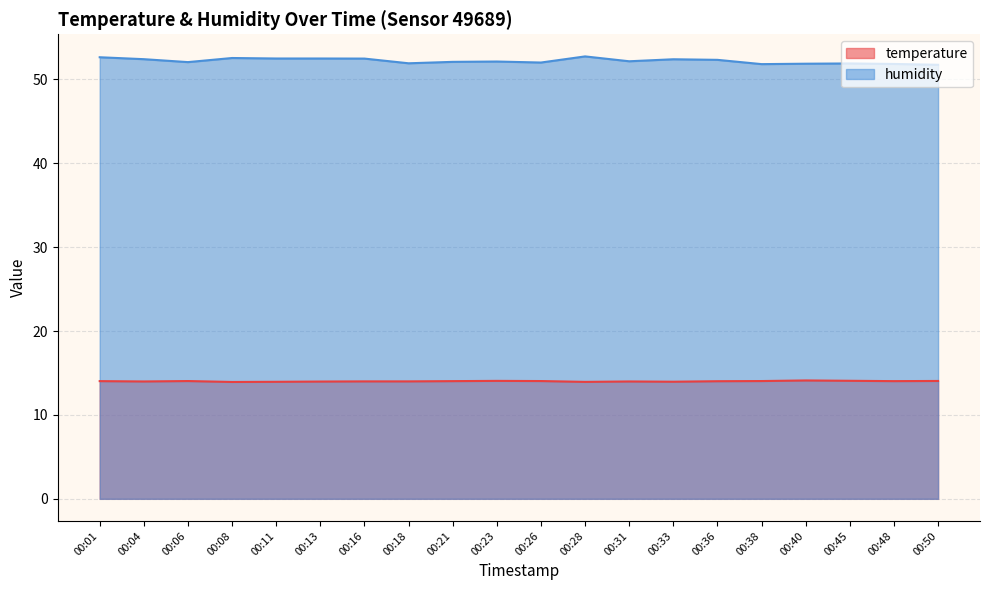

What is the value of the temperature point at the 2nd from the left?

14.0